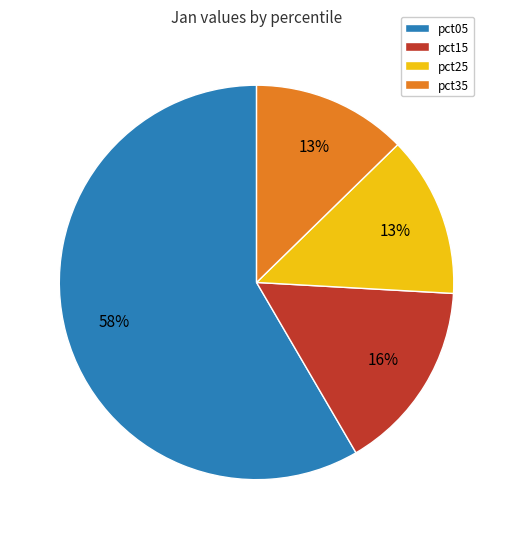

True or false: pct15 accounts for 16% of the total.

True